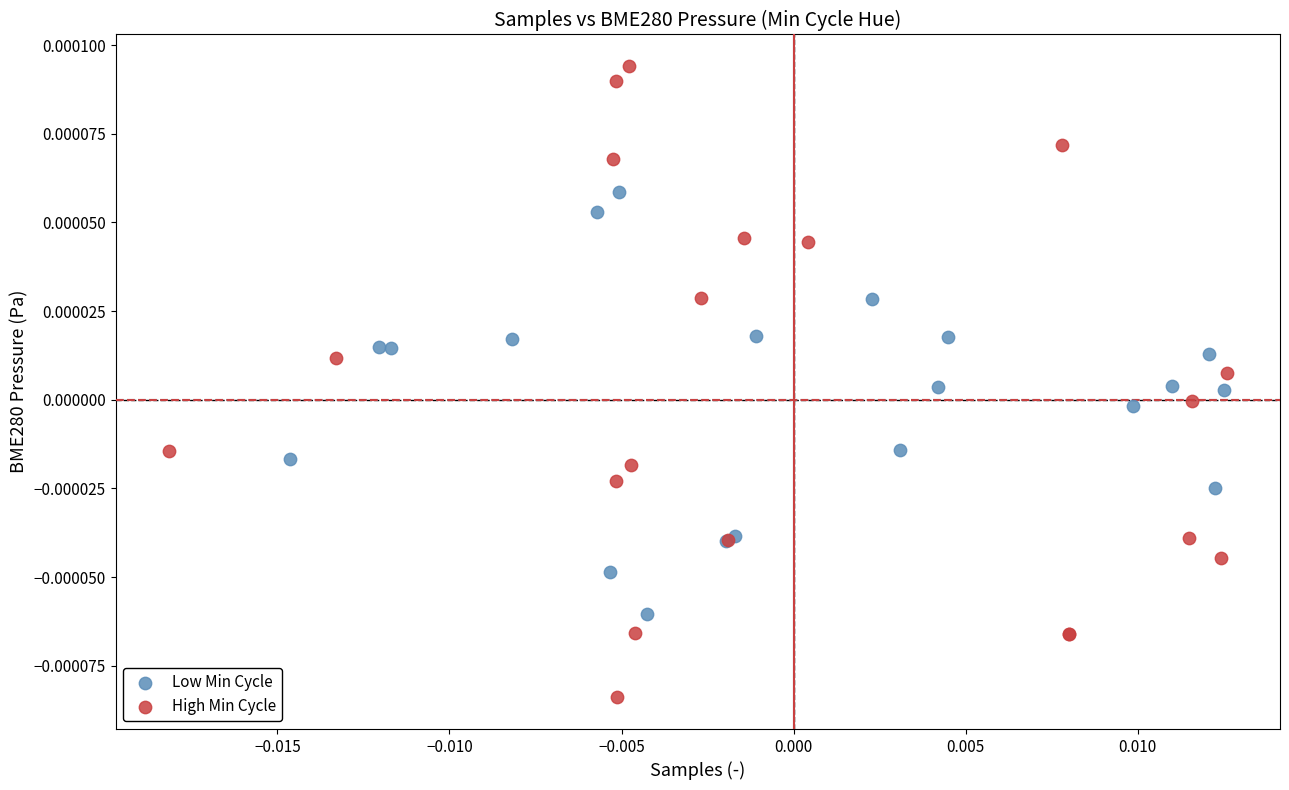

Which series has the widest spread of Y values?

High Min Cycle